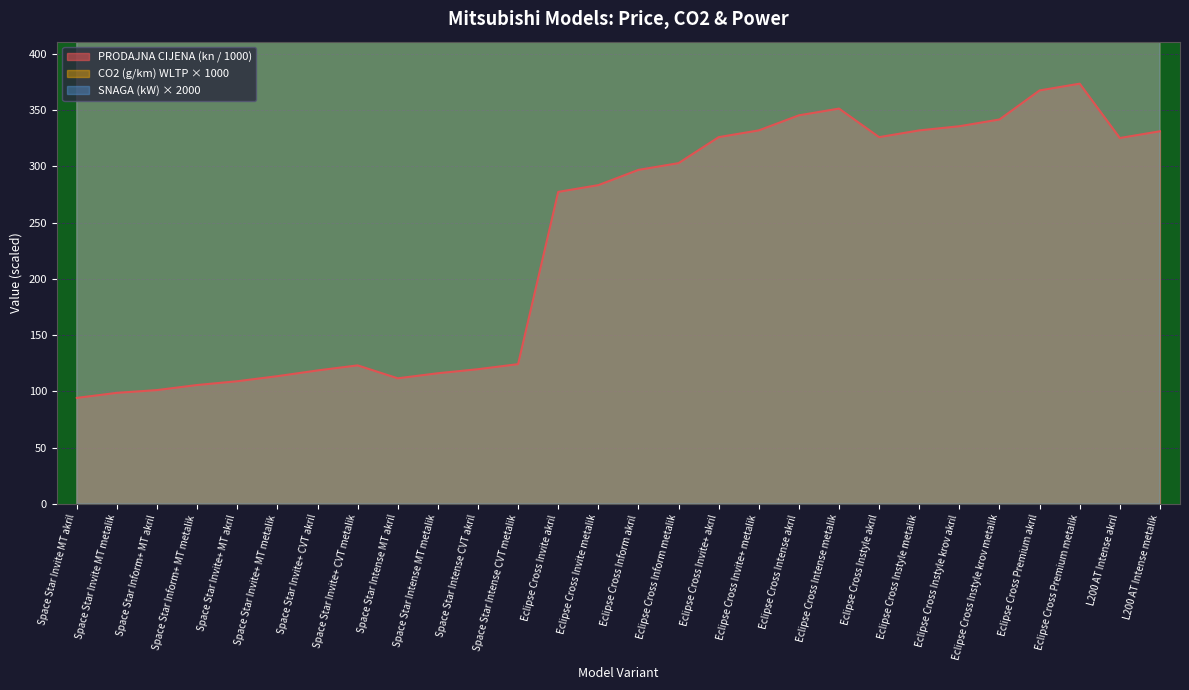

The value of PRODAJNA CIJENA (kn / 1000) at Space Star Invite+ CVT akril is 210.3. True or false?

False